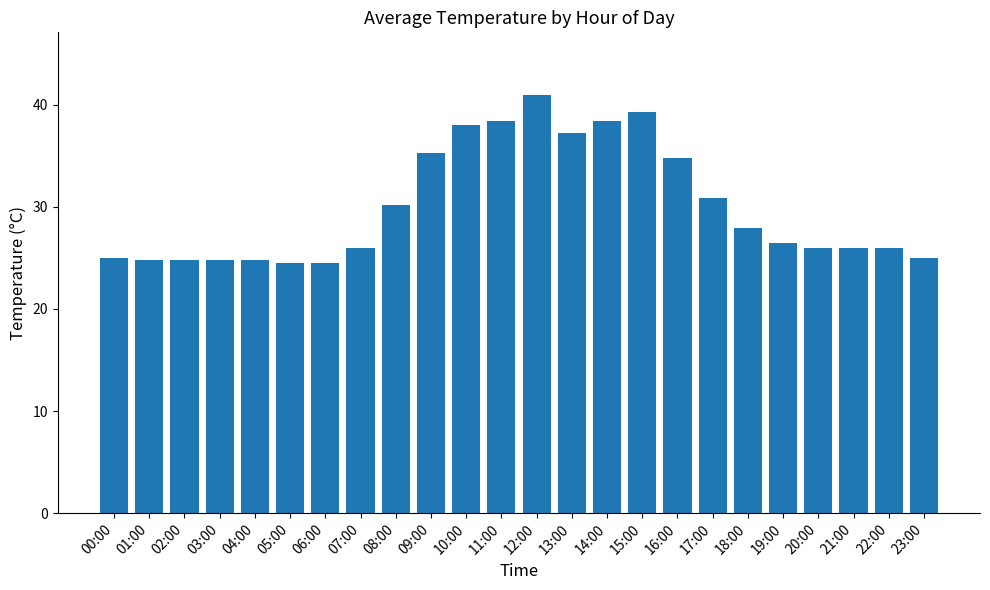

What is the difference between the values at 12:00 and 13:00?

3.7